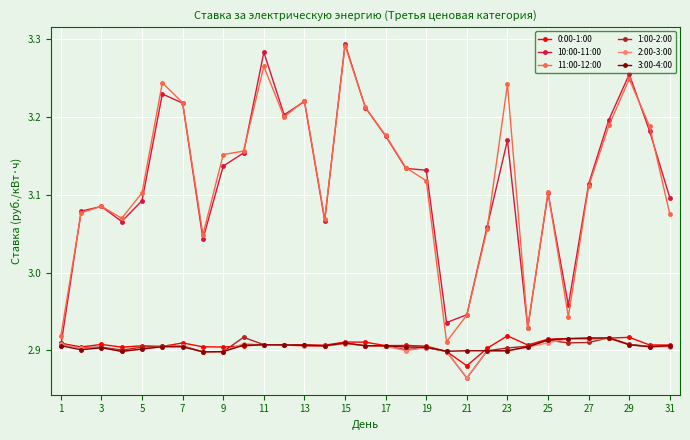

True or false: 2:00-3:00 has more than 1 interior local peaks.

True